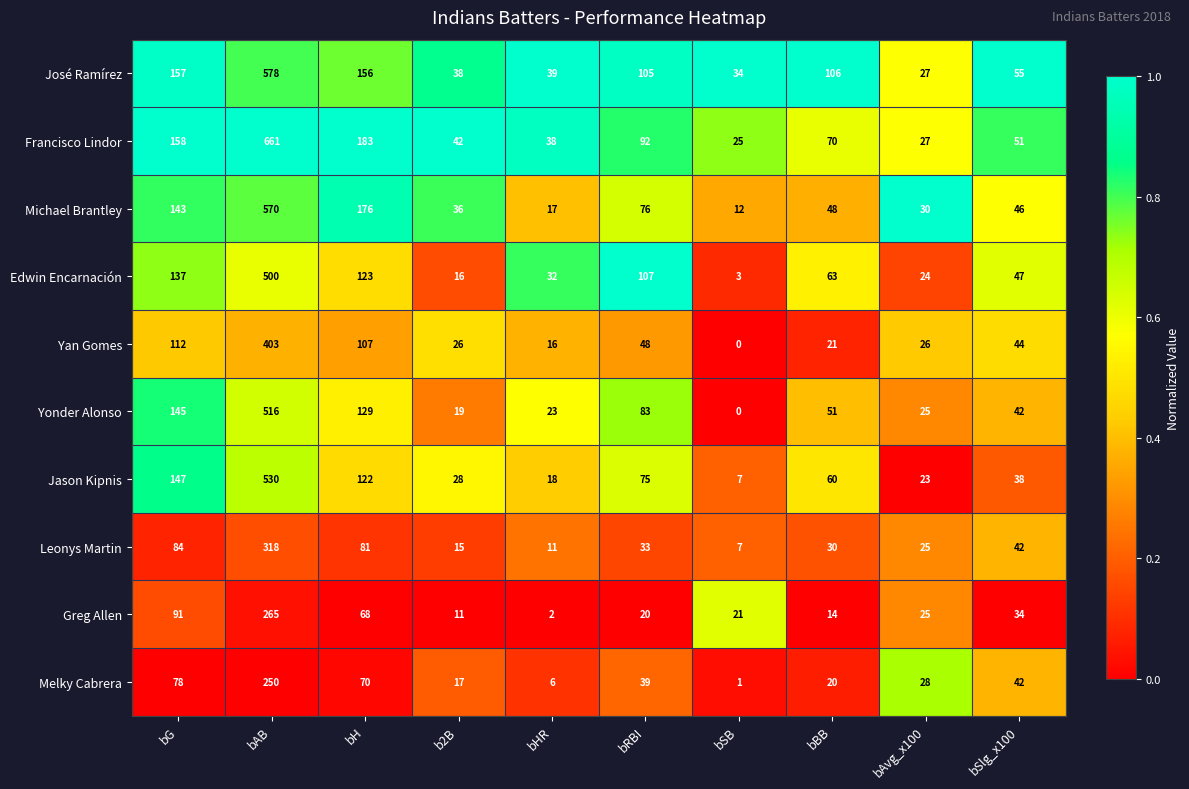

What is the highest value of the Edwin Encarnación series?

500